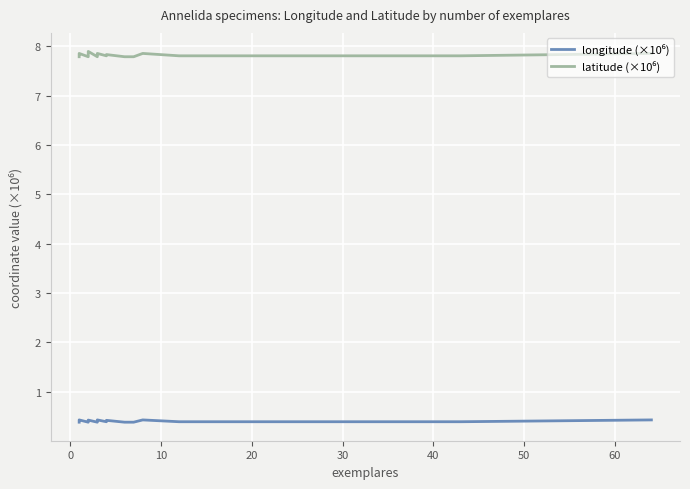

Count the number of data series in this chart.

2